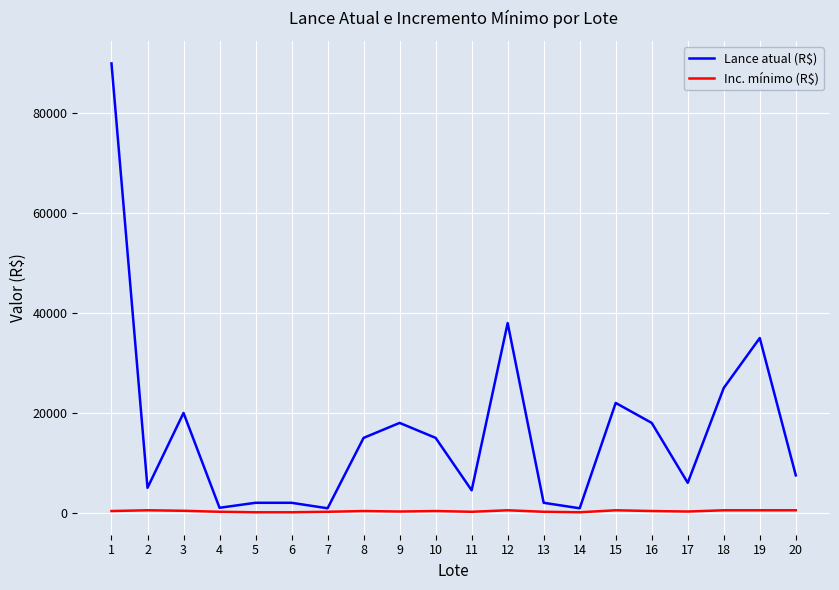

Which series has the largest range (max minus min)?

Lance atual (R$)